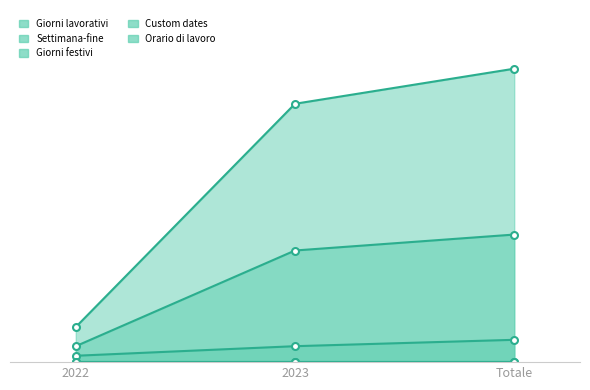

At which label is Settimana-fine closest to 22?

2023